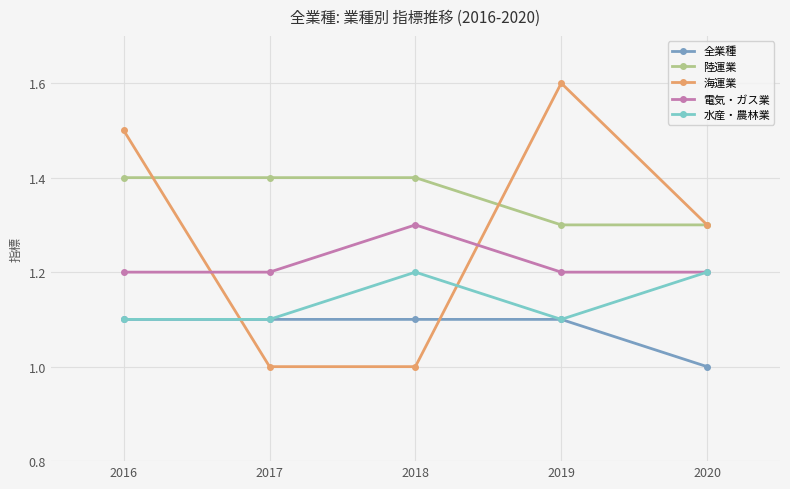

True or false: 陸運業 and 水産・農林業 cross at least once.

False